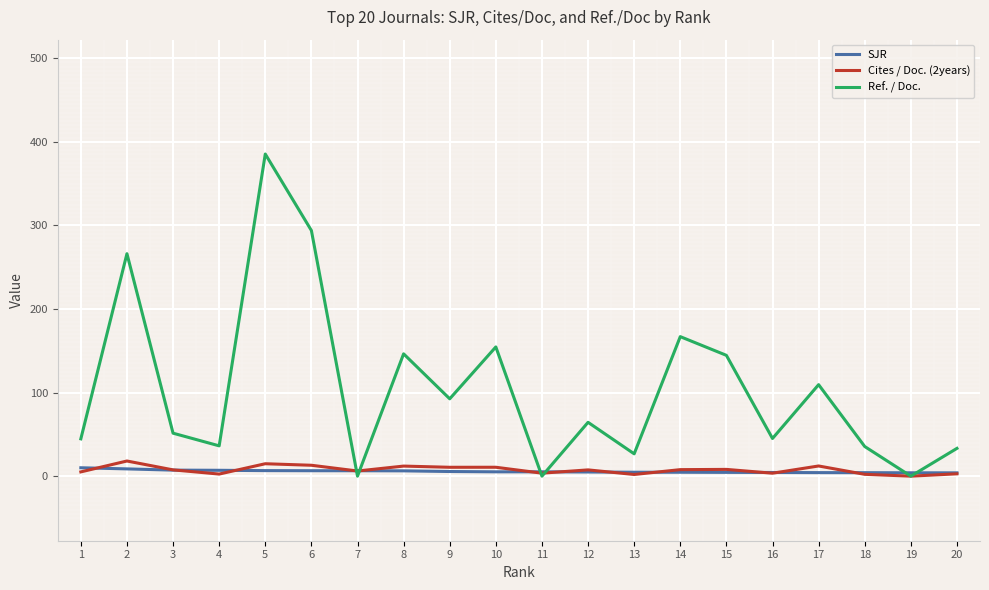

How many values in the Ref. / Doc. series exceed 64?

10